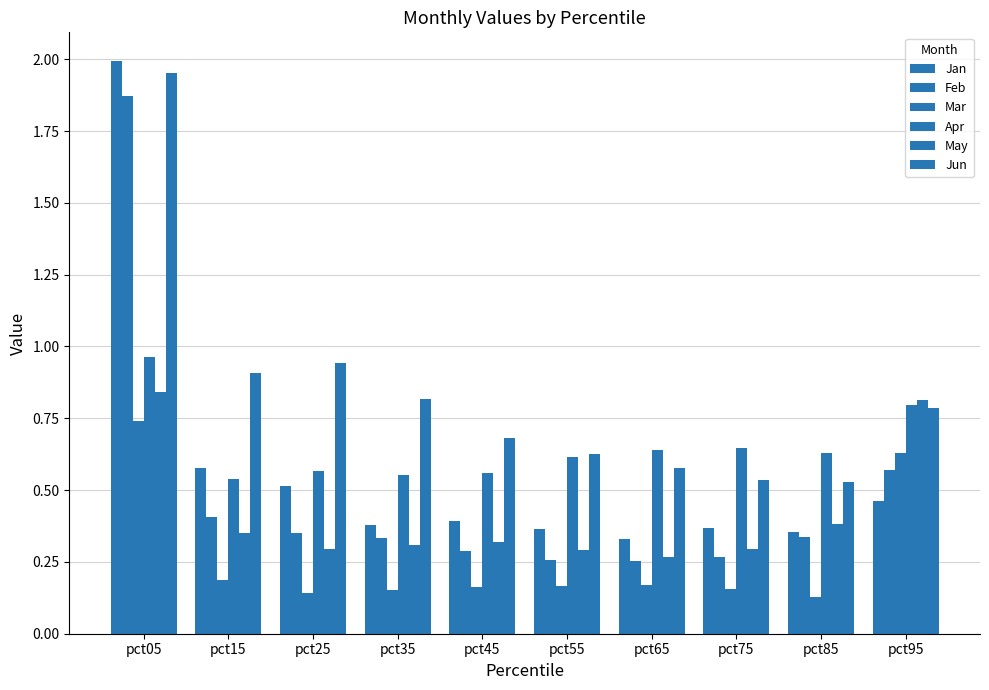

Which series changed the most between pct15 and pct85?

Jun